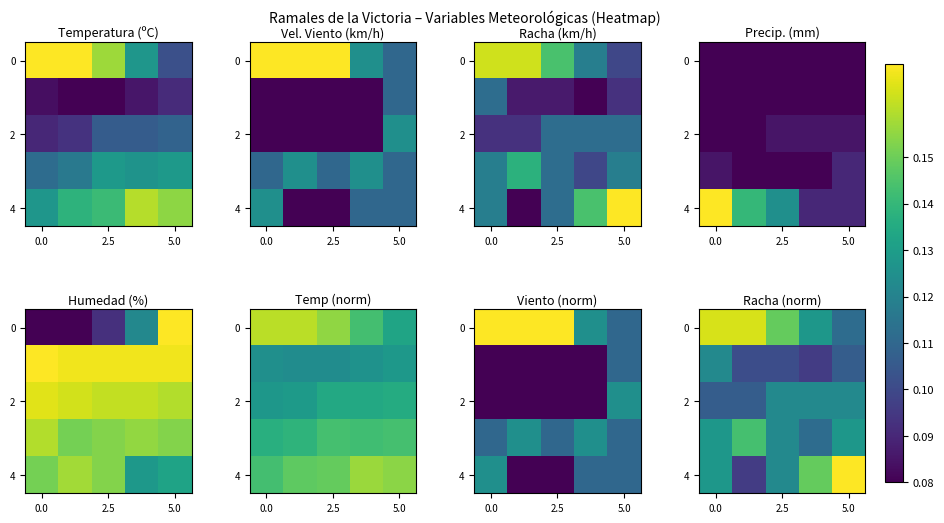

What is the spread (max minus min) of values at 3?

0.1